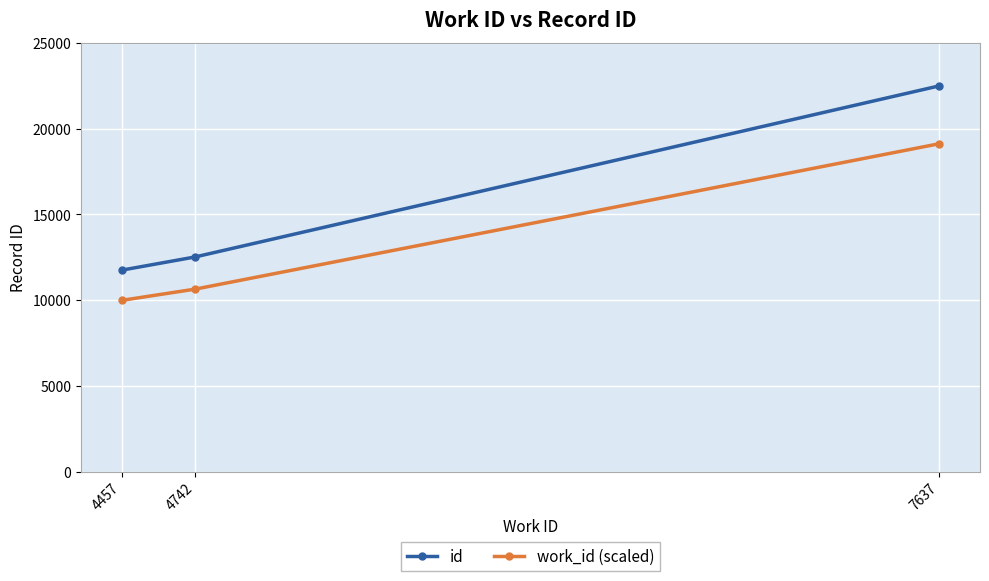

List the labels in order of id value, smallest first.

4457, 4742, 7637